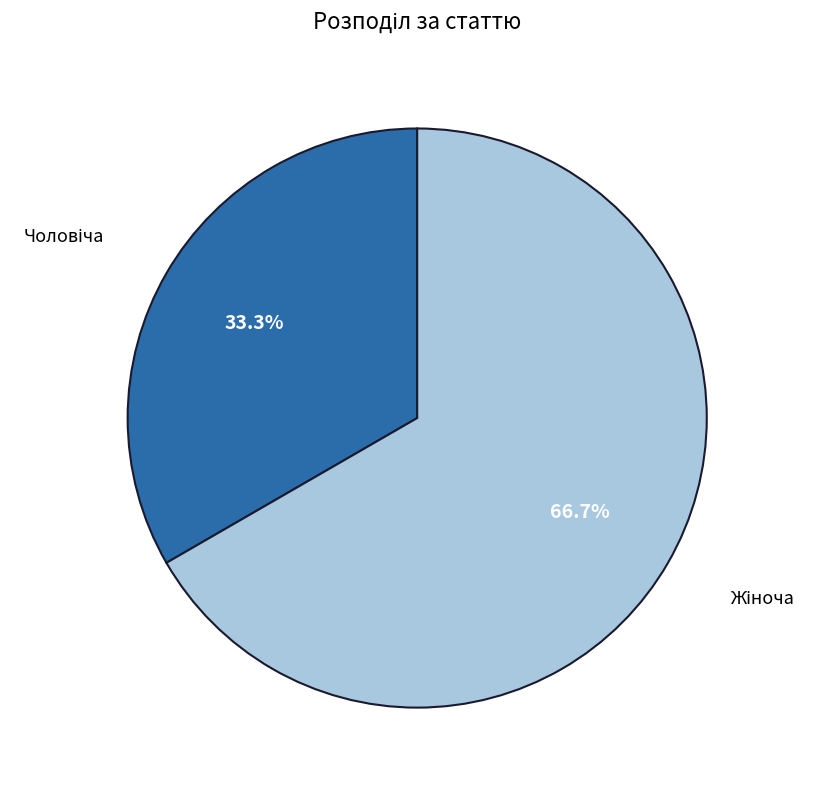

Is there any slice that represents more than half of the pie?

Yes